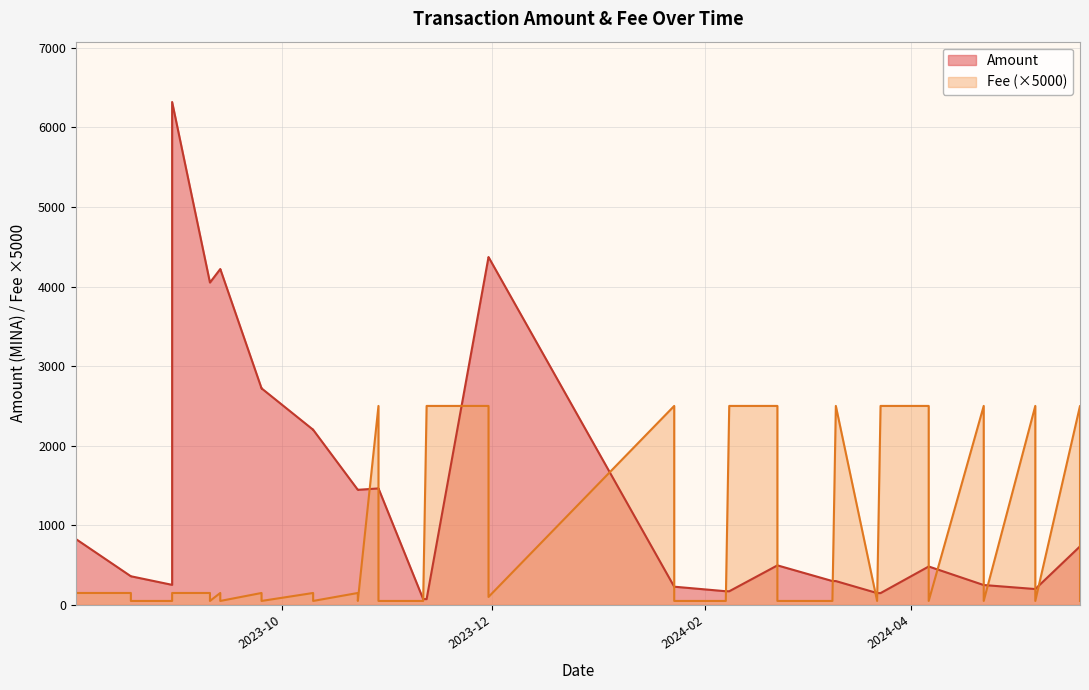

What are all the series names shown in the legend?

Amount, Fee